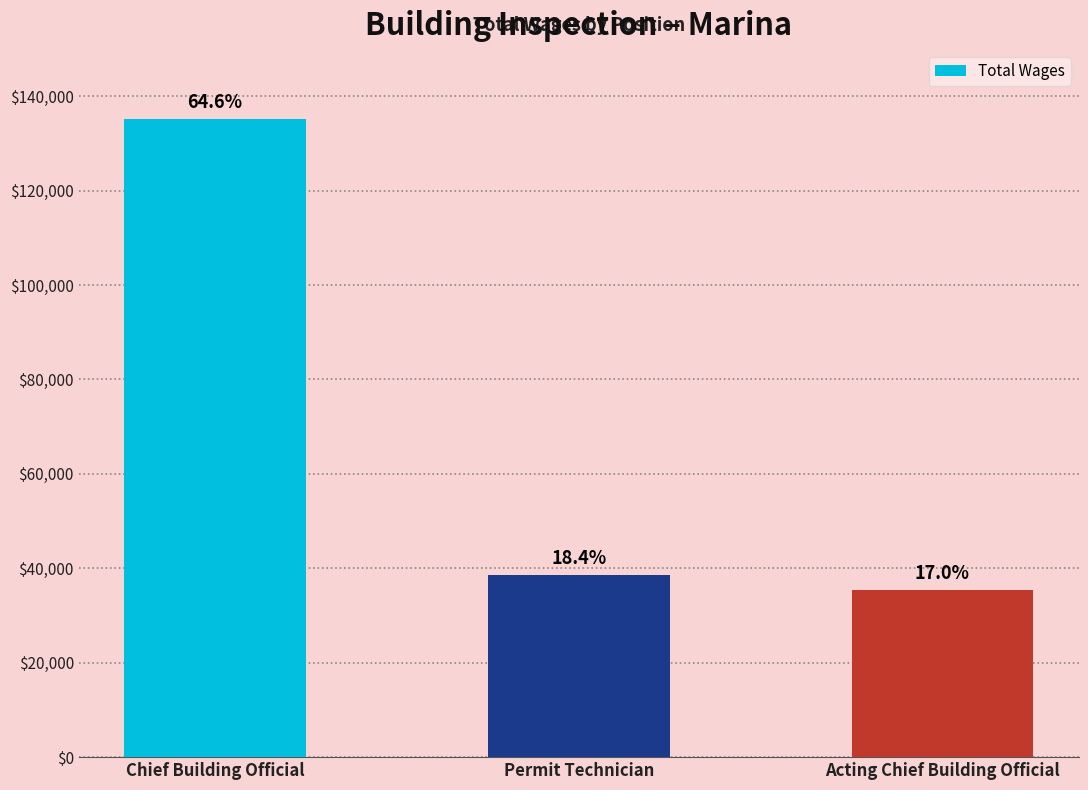

How many bars are there in total?

3